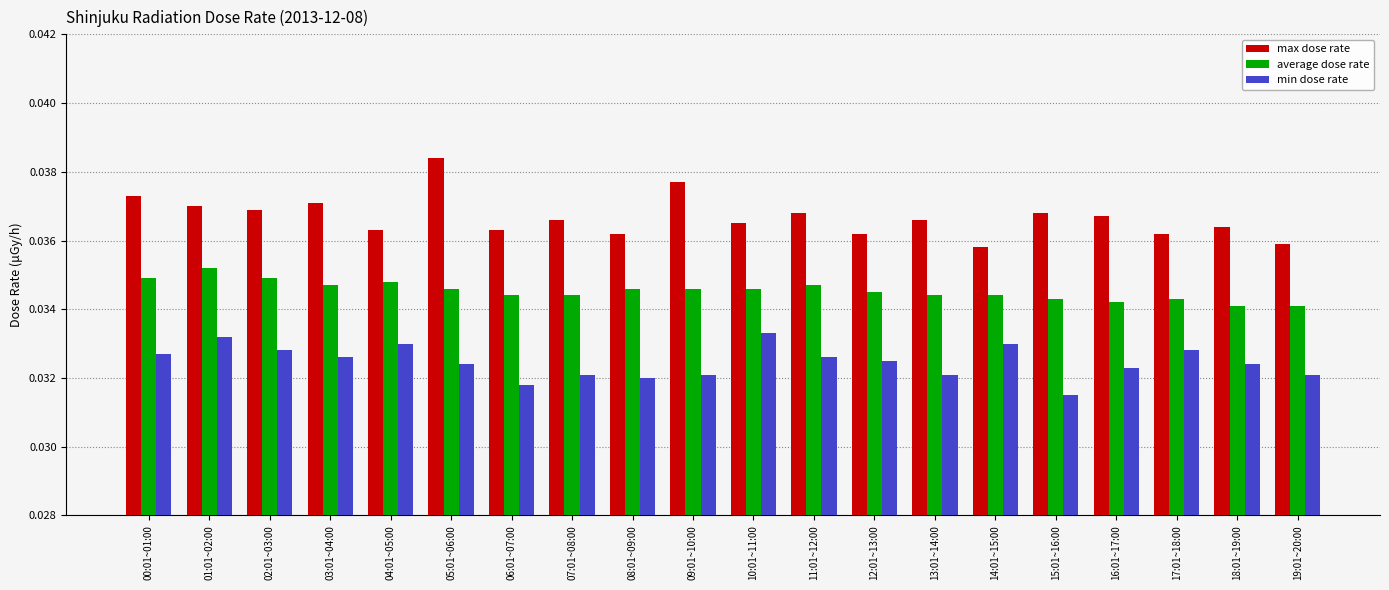

Which label corresponds to the largest value in the chart?

05:01~06:00